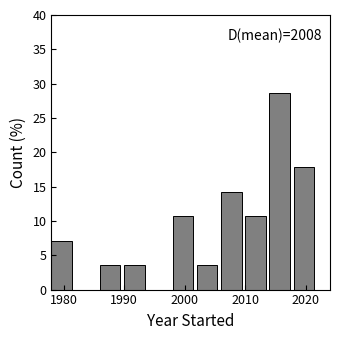

Which range on the x-axis has the tallest bar?

2014 to 2018